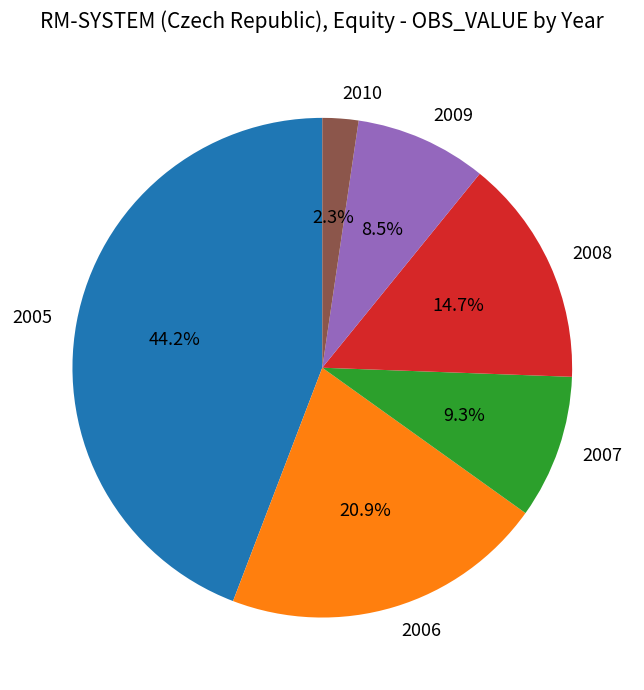

What portion of the pie excludes 2008?

85.3%